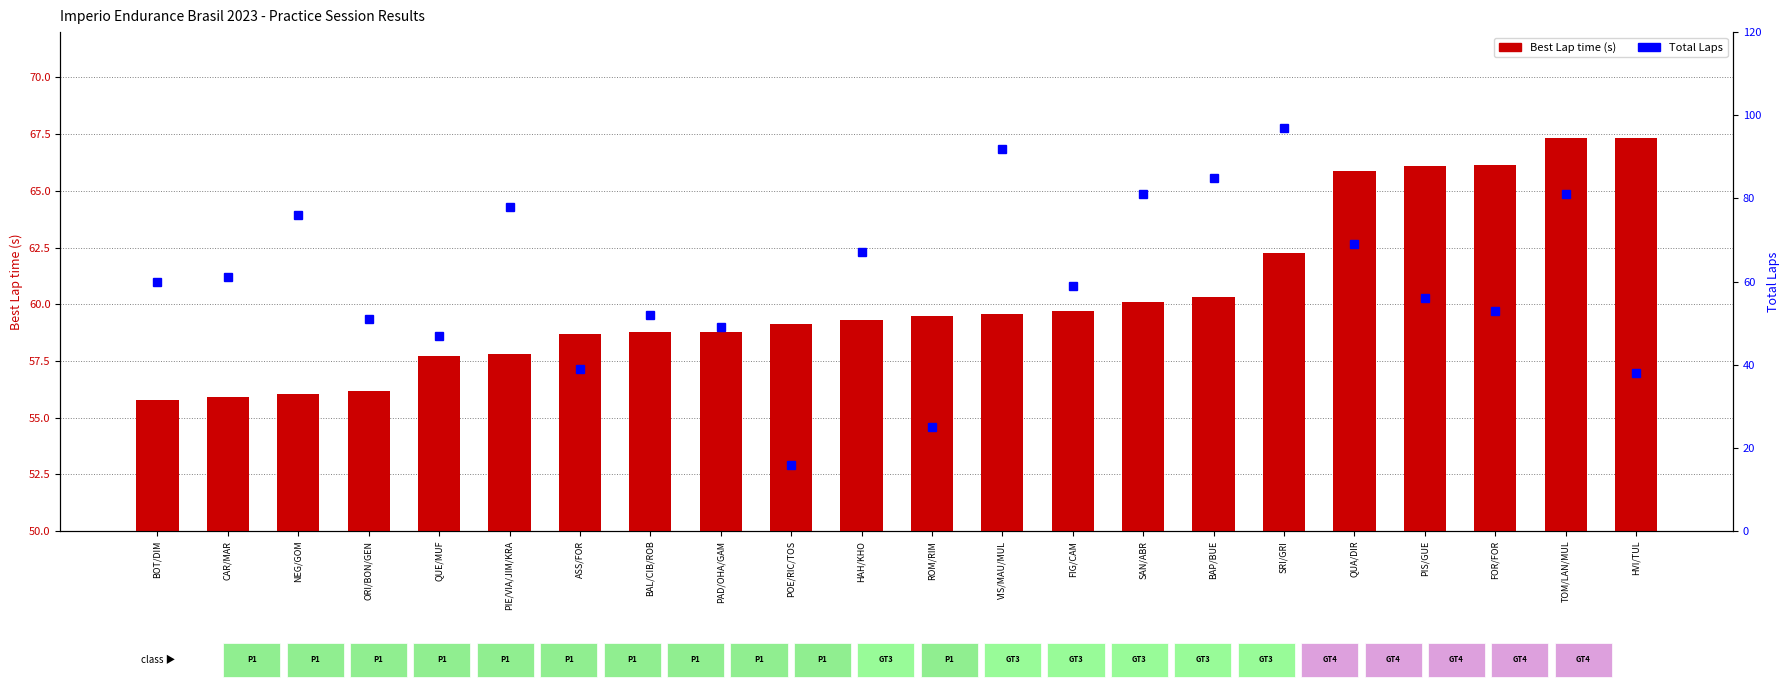

At which label does Total Laps reach its peak?

SRI/GRI